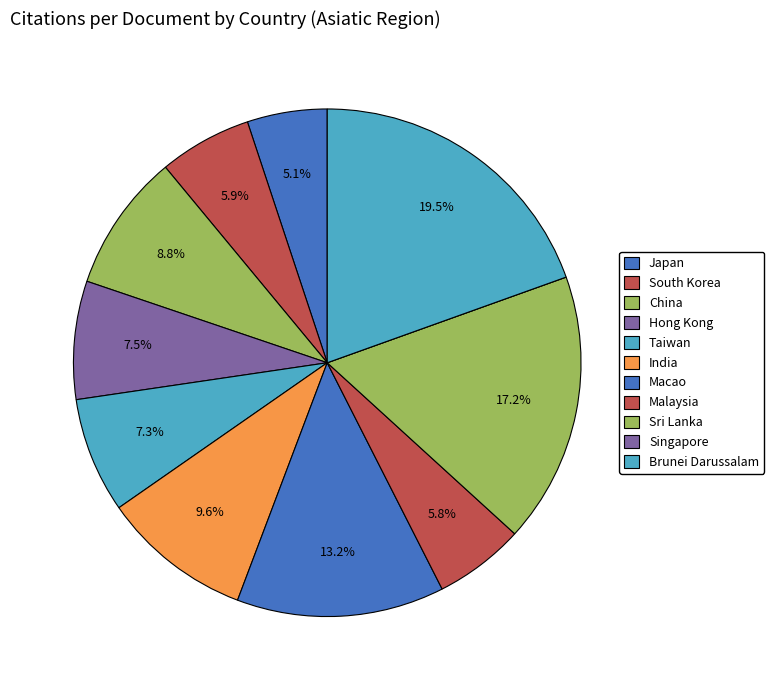

Which category has the smallest portion of the pie?

Singapore